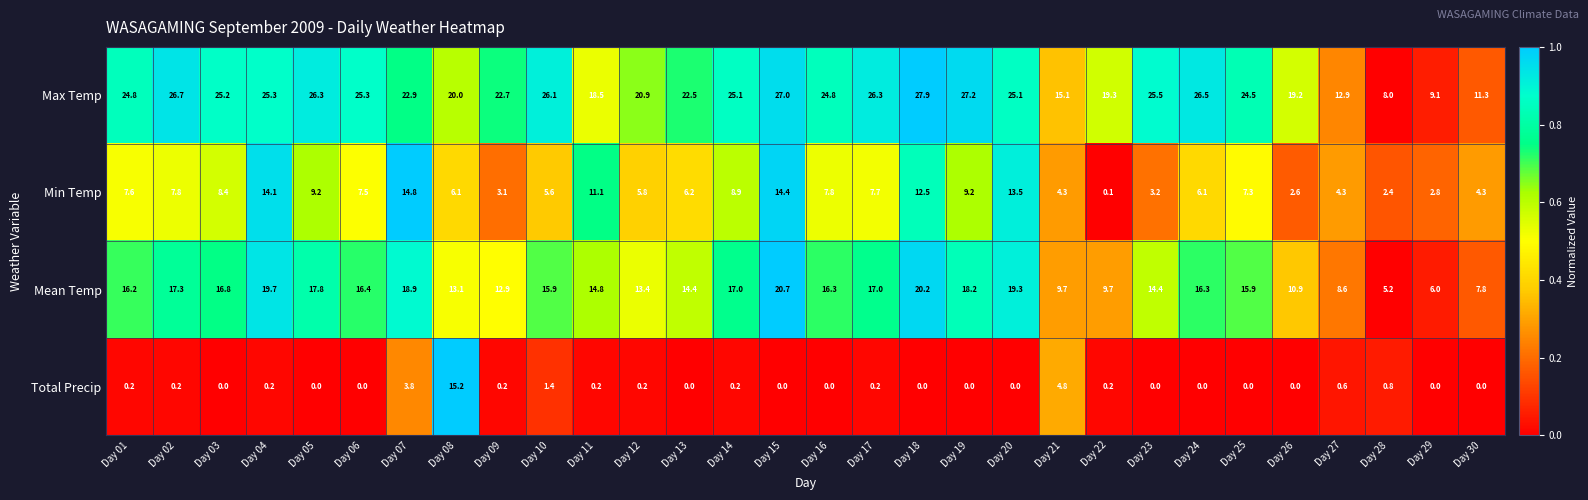

Rank the series by their average value, from highest to lowest.

Max Temp, Mean Temp, Min Temp, Total Precip